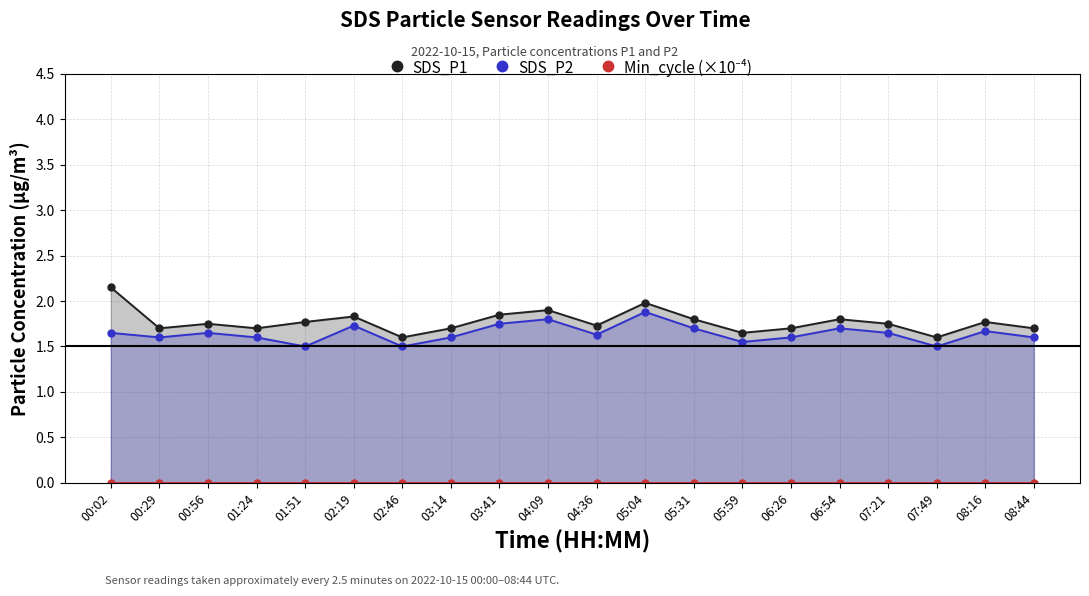

How many lines are shown in the chart?

3